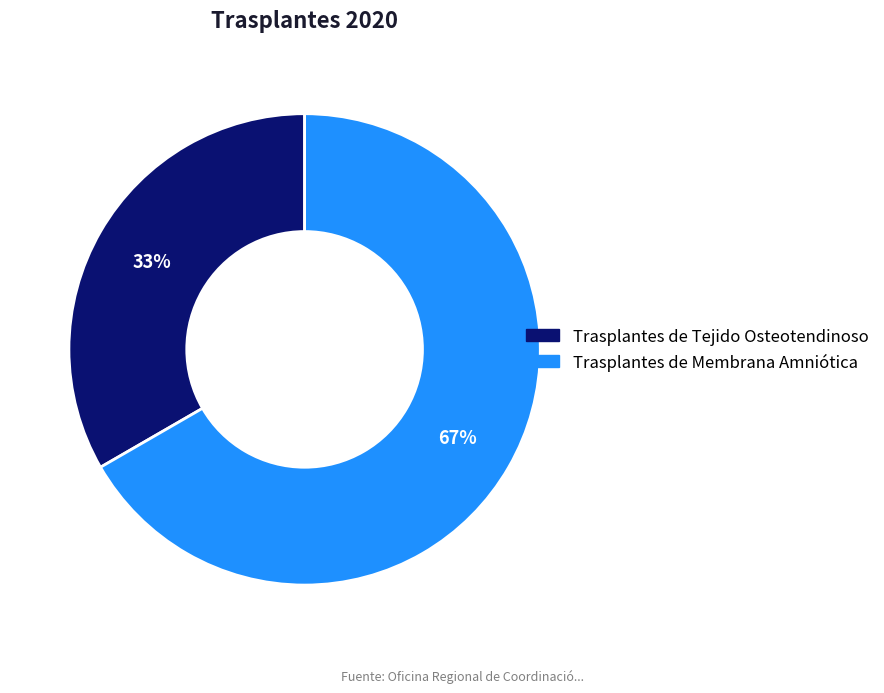

Rank the categories by value from highest to lowest.

Trasplantes de Membrana Amniótica, Trasplantes de Tejido Osteotendinoso